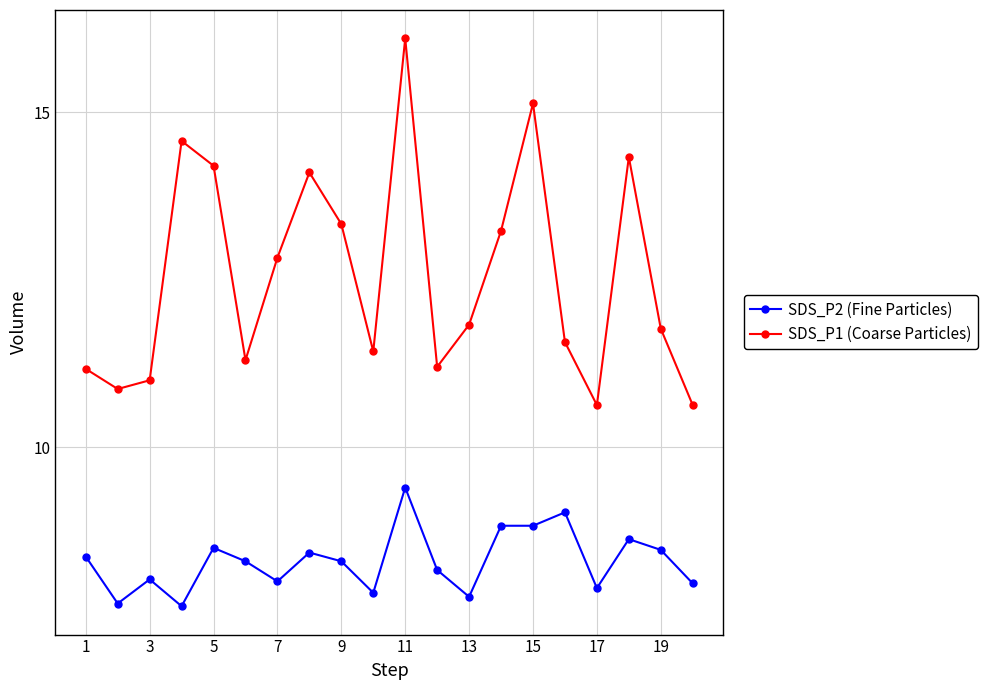

How many lines are shown in the chart?

2